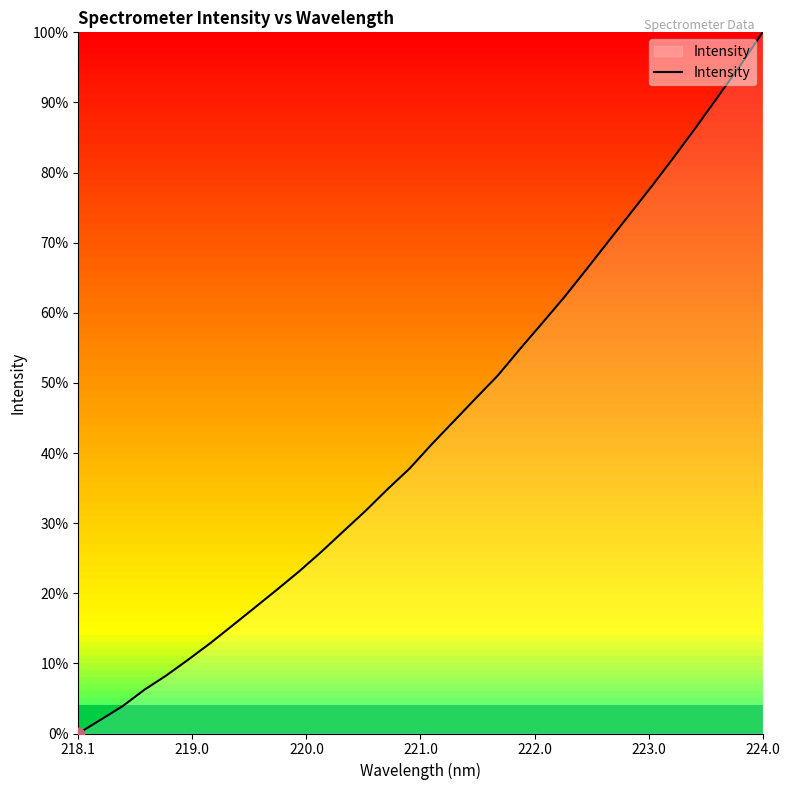

What is the difference between the maximum and minimum values?

100.0